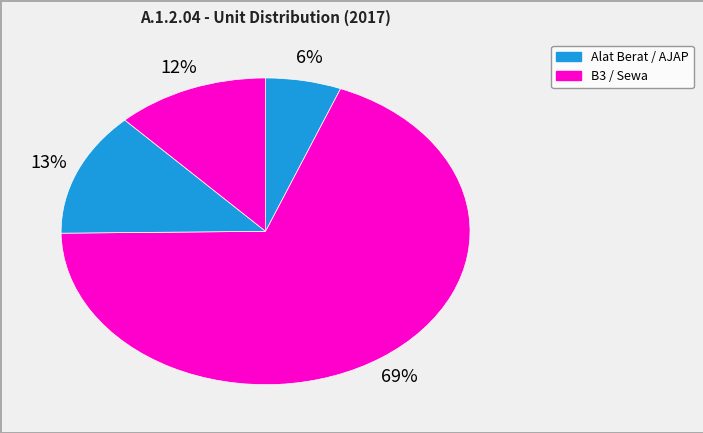

How many slices are in this pie chart?

4